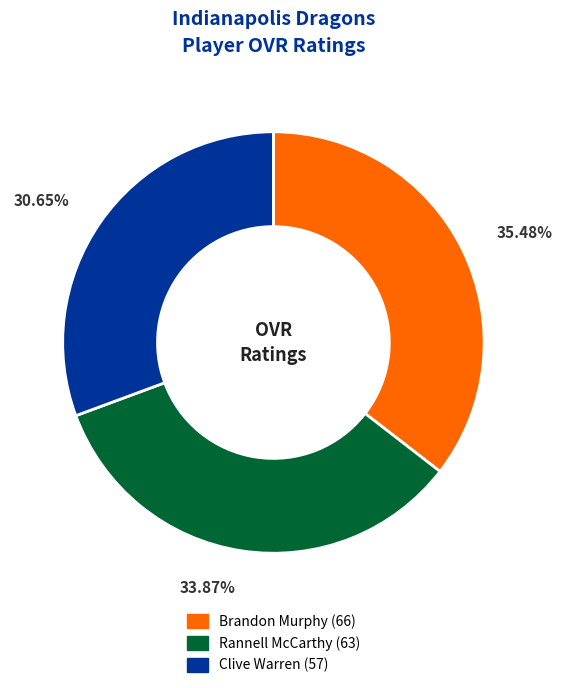

Is the sum of Clive Warren and Brandon Murphy greater than half?

Yes